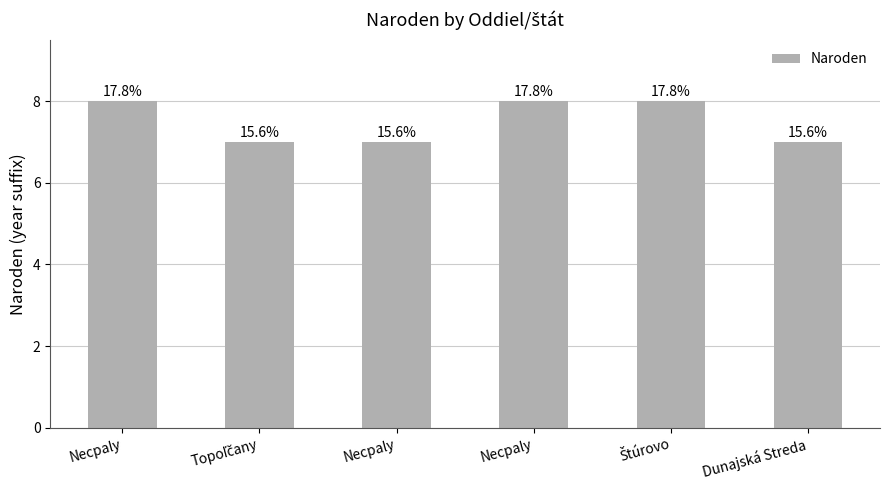

Which has a higher value, Necpaly or Štúrovo?

Necpaly